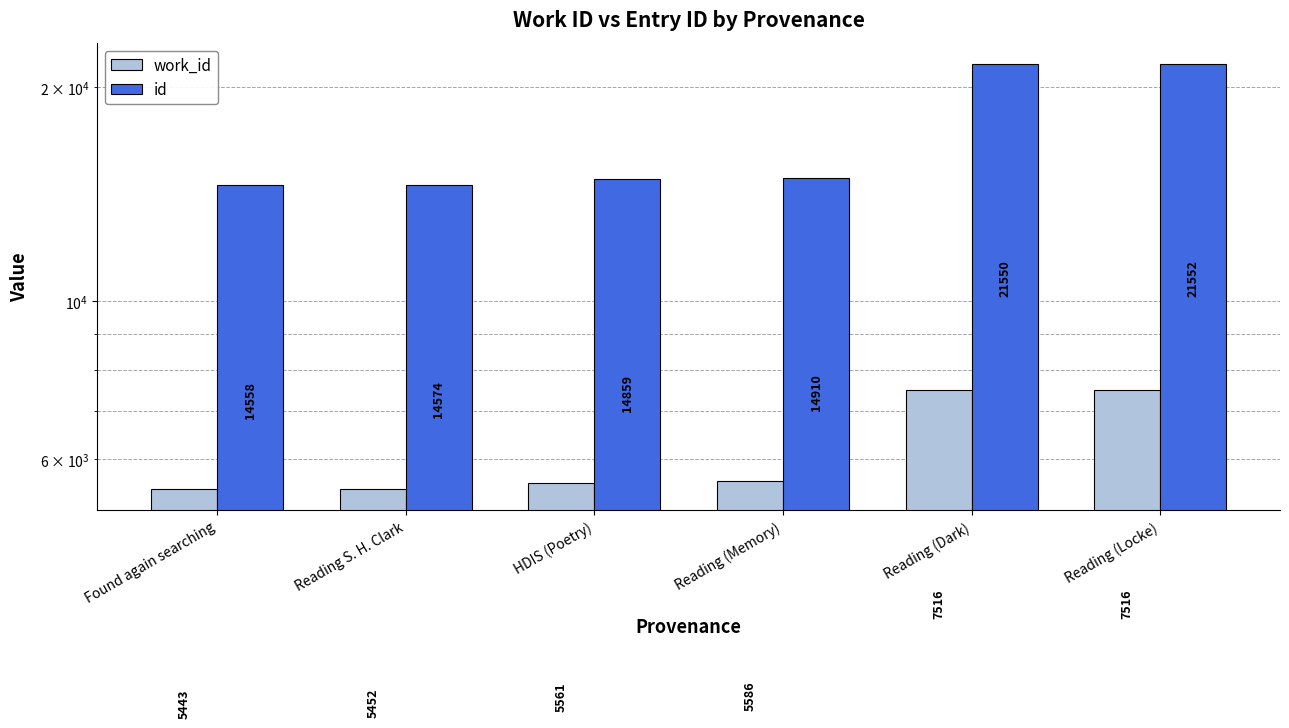

At how many categories does at least one series exceed 11300?

6